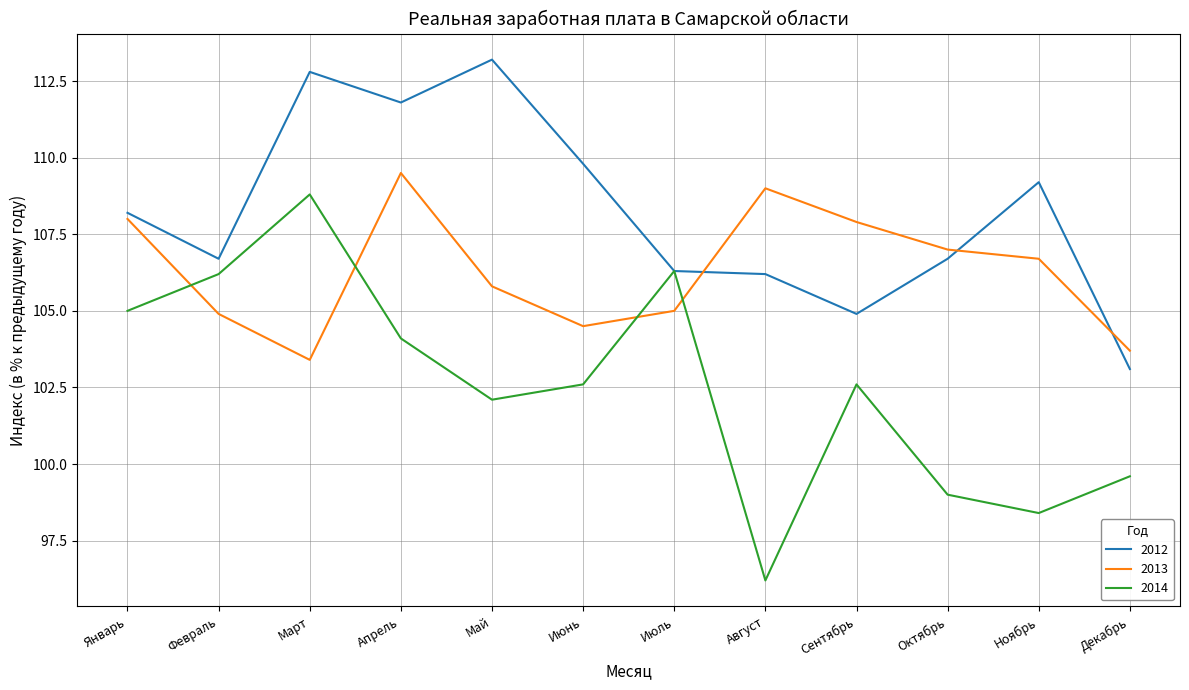

Which series has the widest spread of values?

2014